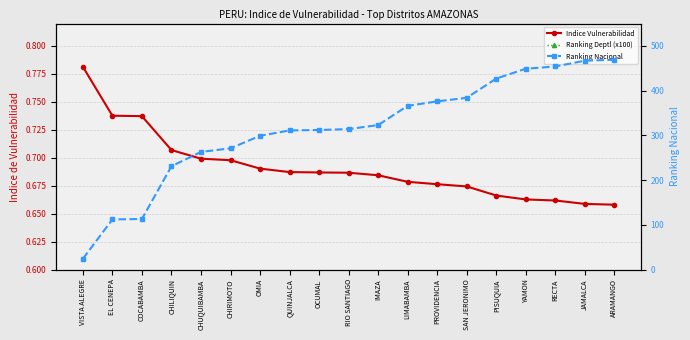

Reading right to left, what are all the values shown in this chart?

Indice Vulnerabilidad: 0.7	0.7	0.7	0.7	0.7	0.7	0.7	0.7	0.7	0.7	0.7	0.7	0.7	0.7	0.7	0.7	0.7	0.7	0.8
Ranking Deptl (x100): 1900.0	1800.0	1700.0	1600.0	1500.0	1400.0	1300.0	1200.0	1100.0	1000.0	900.0	800.0	700.0	600.0	500.0	400.0	300.0	200.0	100.0
Ranking Nacional: 469.0	467.0	454.0	449.0	427.0	384.0	376.0	366.0	323.0	314.0	312.0	311.0	299.0	271.0	263.0	231.0	113.0	112.0	24.0